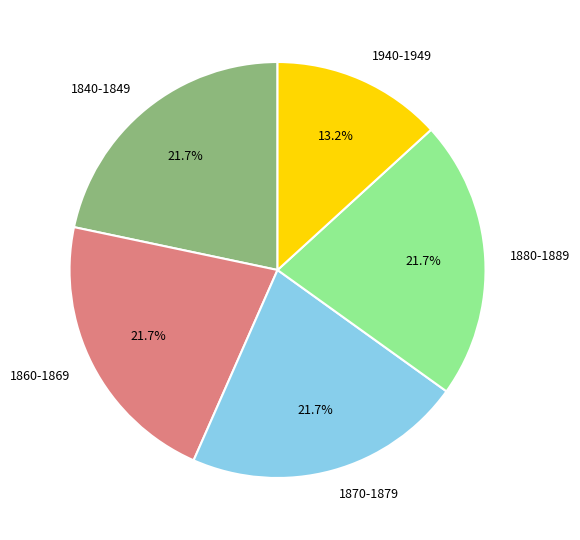

What percentage do 1940-1949 and 1840-1849 together represent?

34.9%